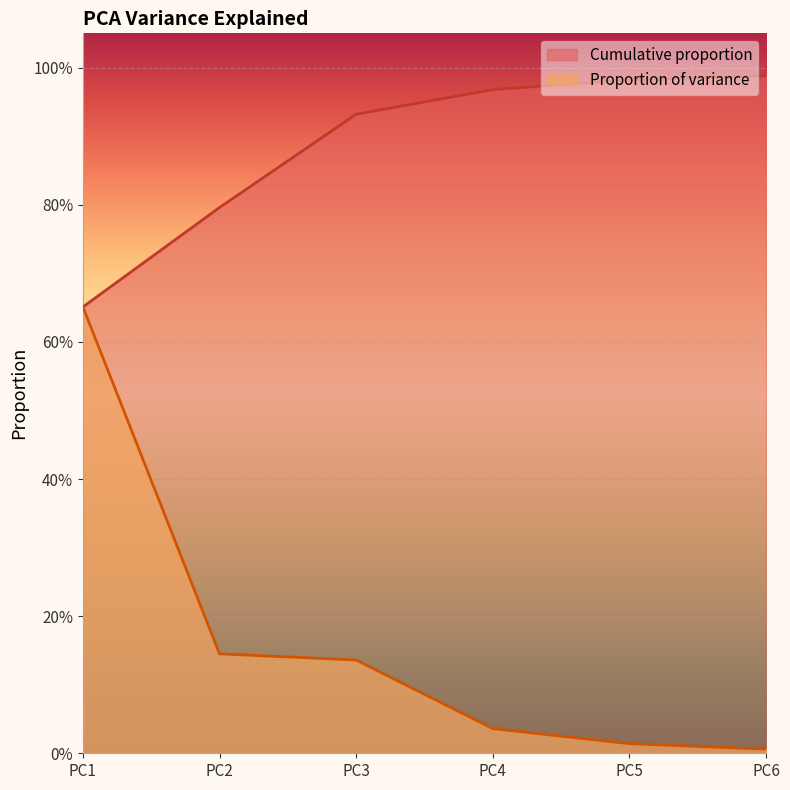

True or false: Proportion of variance and Cumulative proportion intersect in this chart.

False